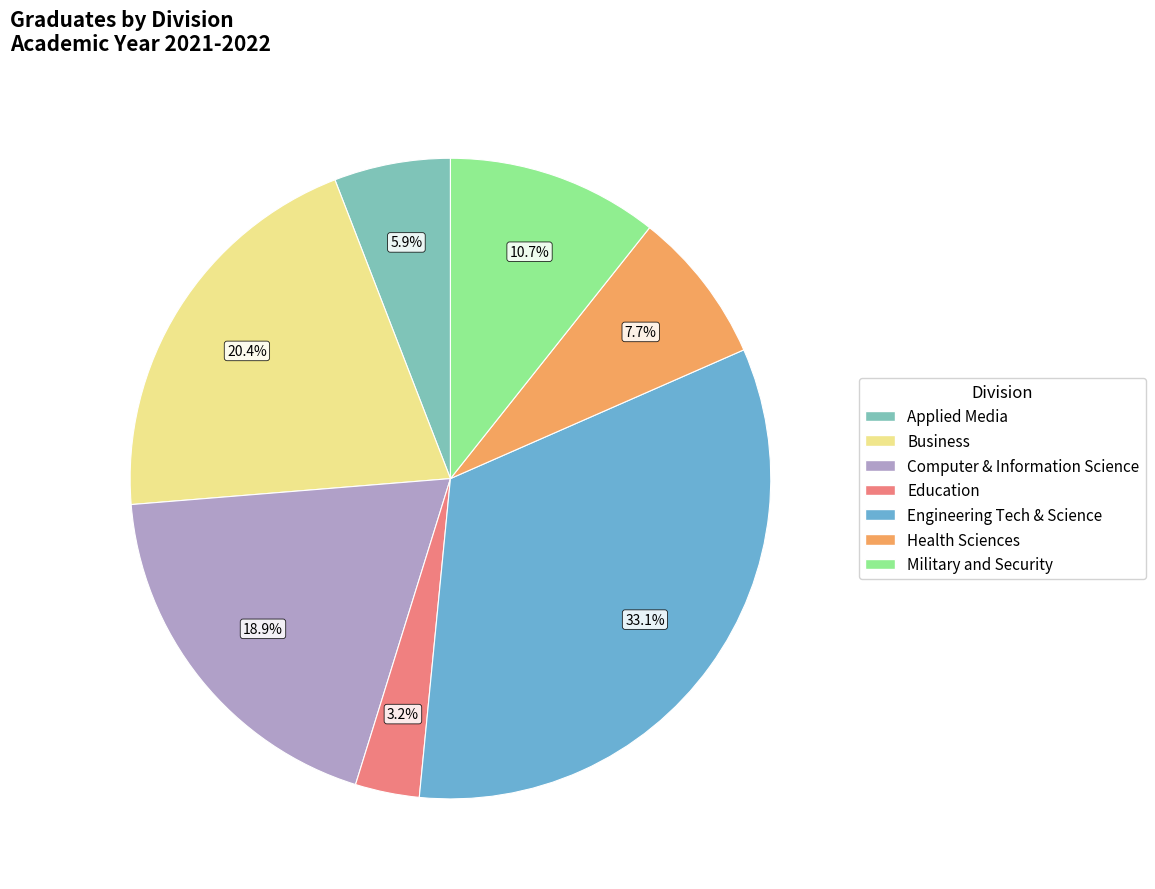

Is there a majority slice in this chart?

No